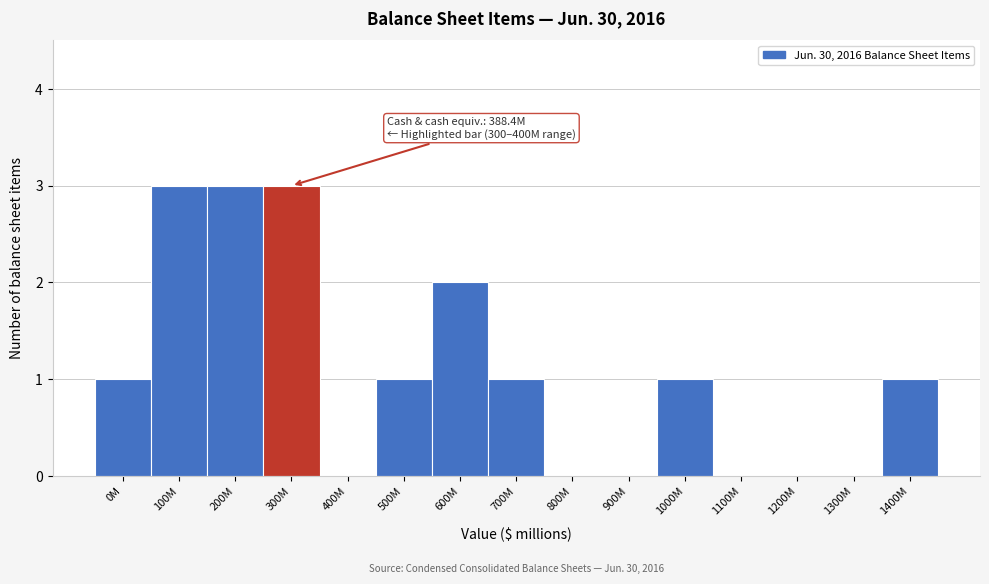

Reading left to right, list all the values displayed in this chart.

0M=1	100M=3	200M=3	300M=3	400M=0	500M=1	600M=2	700M=1	800M=0	900M=0	1000M=1	1100M=0	1200M=0	1300M=0	1400M=1